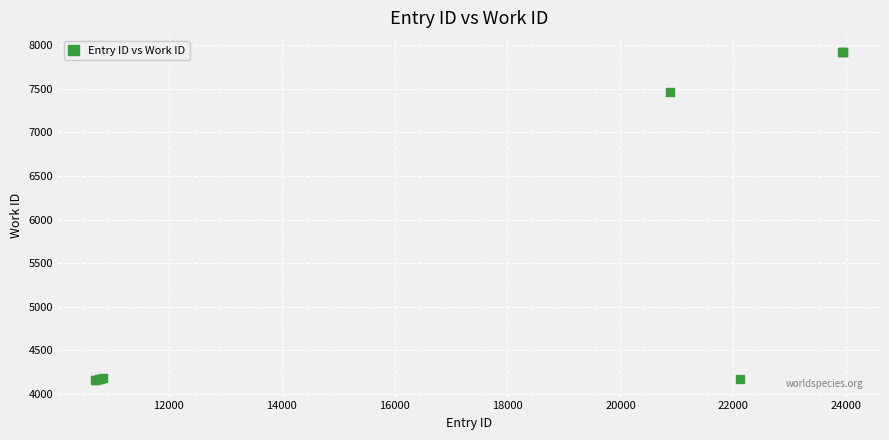

What Y value in the scatter plot is closest to 6042?

7460